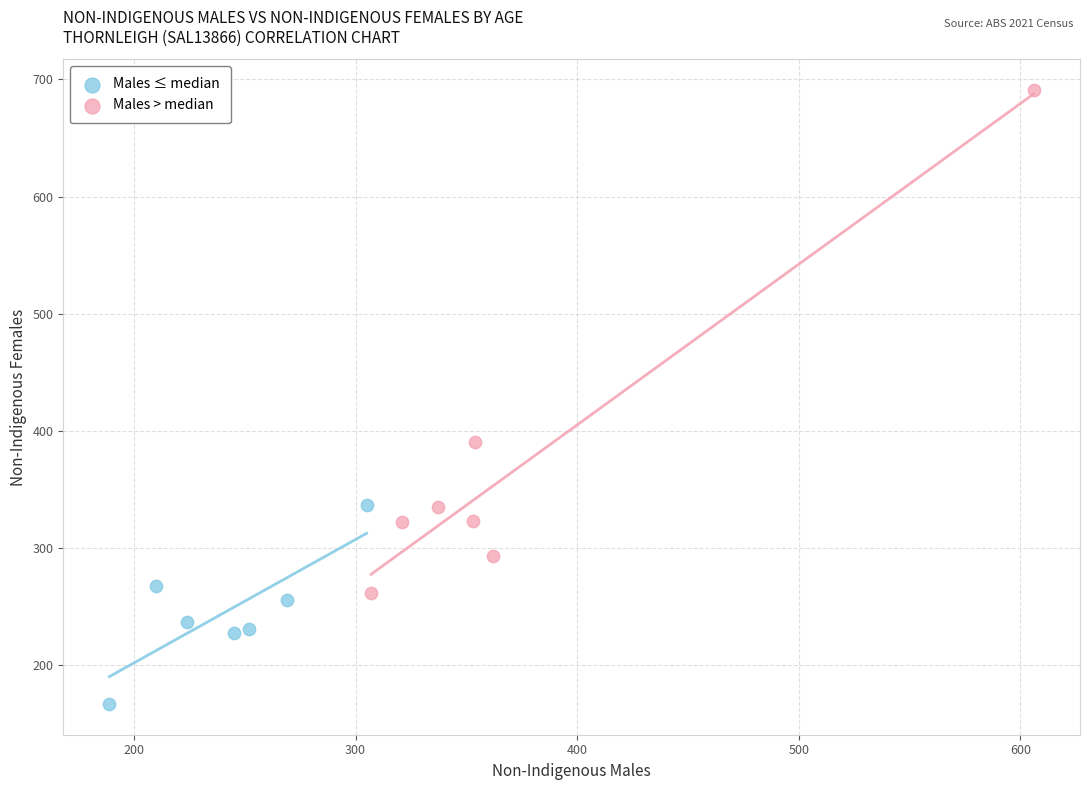

Which series has the largest Y range (max minus min)?

Males > median